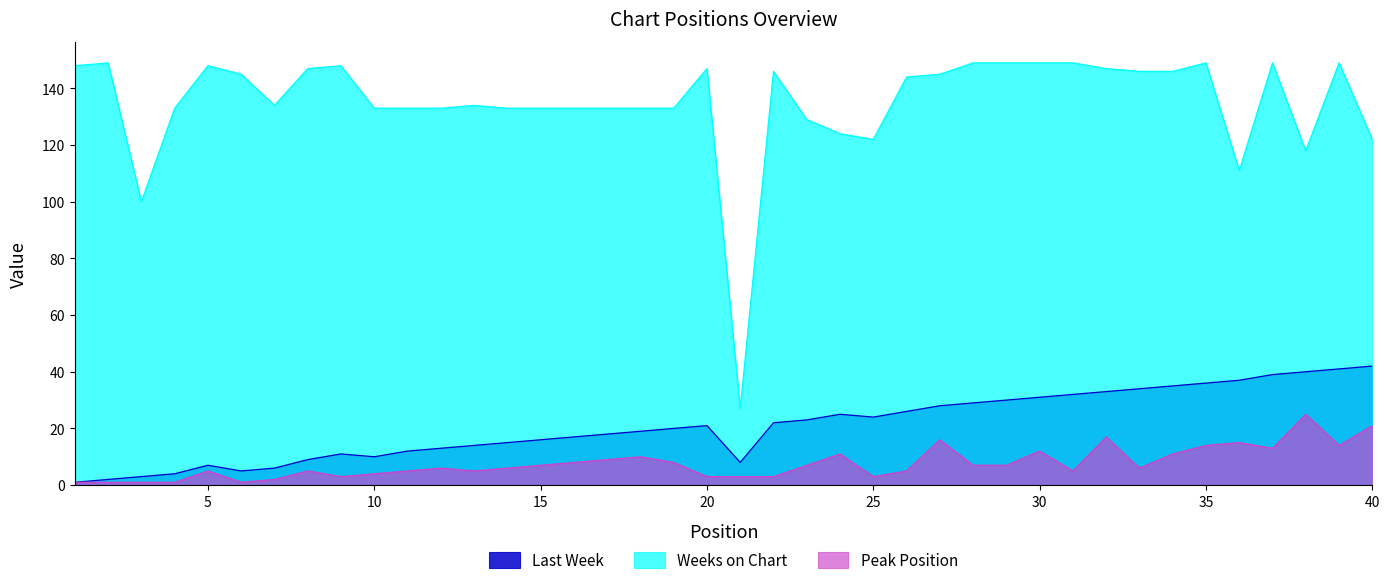

Which label corresponds to the smallest value in the chart?

1